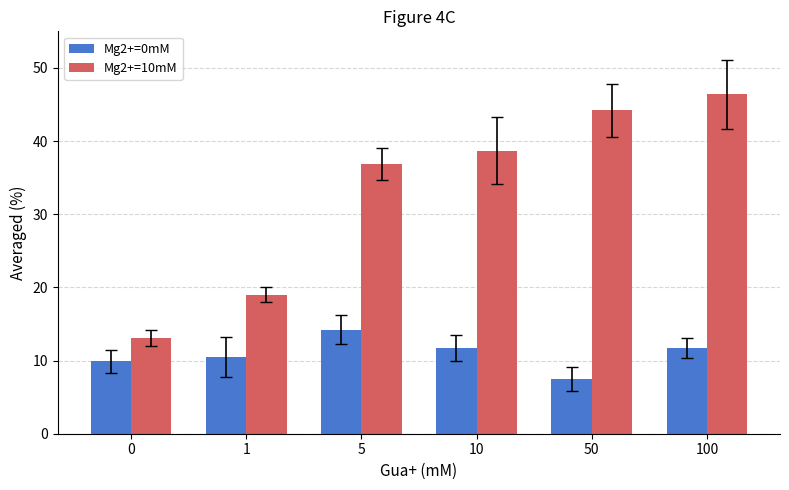

Is the value of Mg2+=0mM at 1 greater than the value of Mg2+=10mM at 5?

No